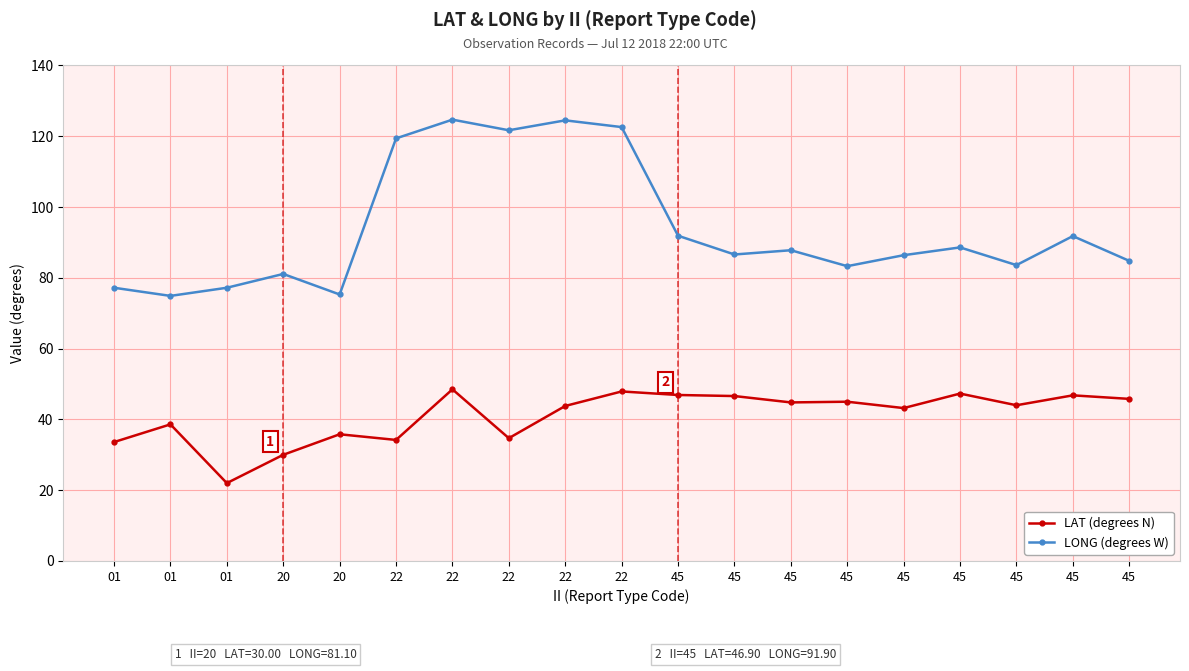

At 45, list the series in order from largest to smallest.

LONG (degrees W), LAT (degrees N)